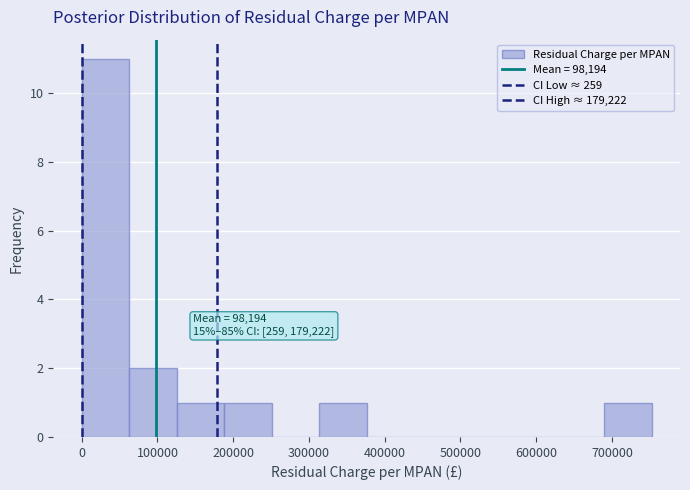

Over which range of the x-axis is the bar tallest?

0 to 60000